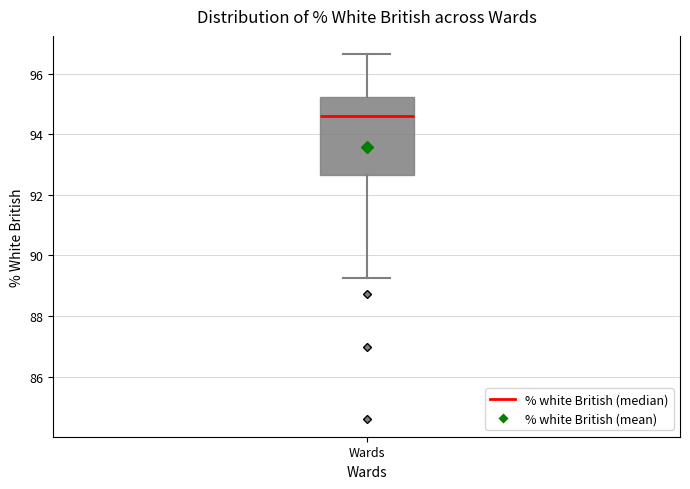

Where does the lower whisker of the box for Wards end on the y-axis? The values are not printed on the chart, so give them approximately, as read against the axis.

89.2